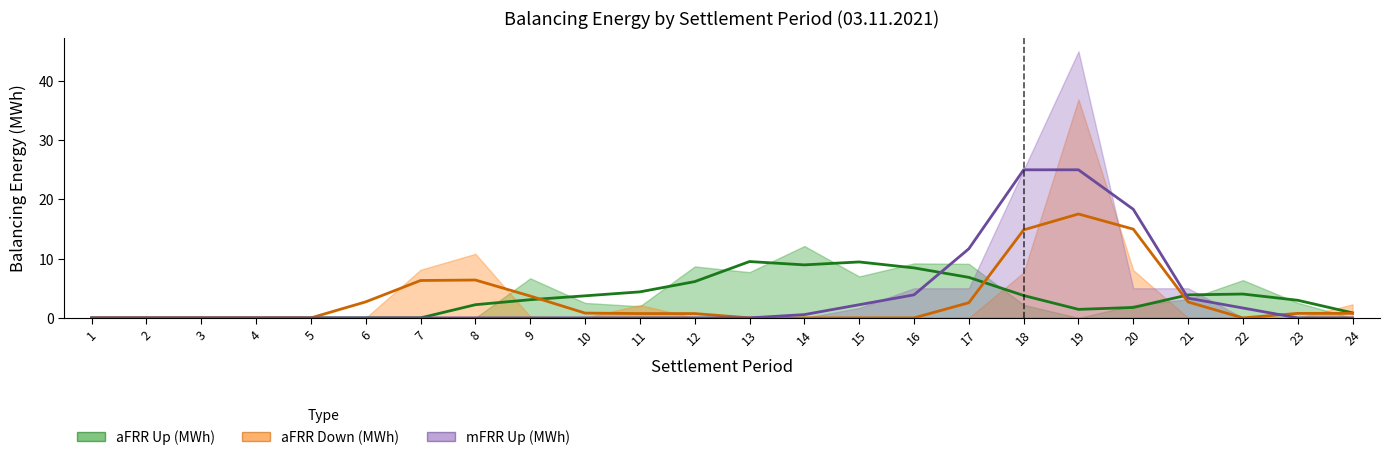

How many lines are shown in the chart?

3